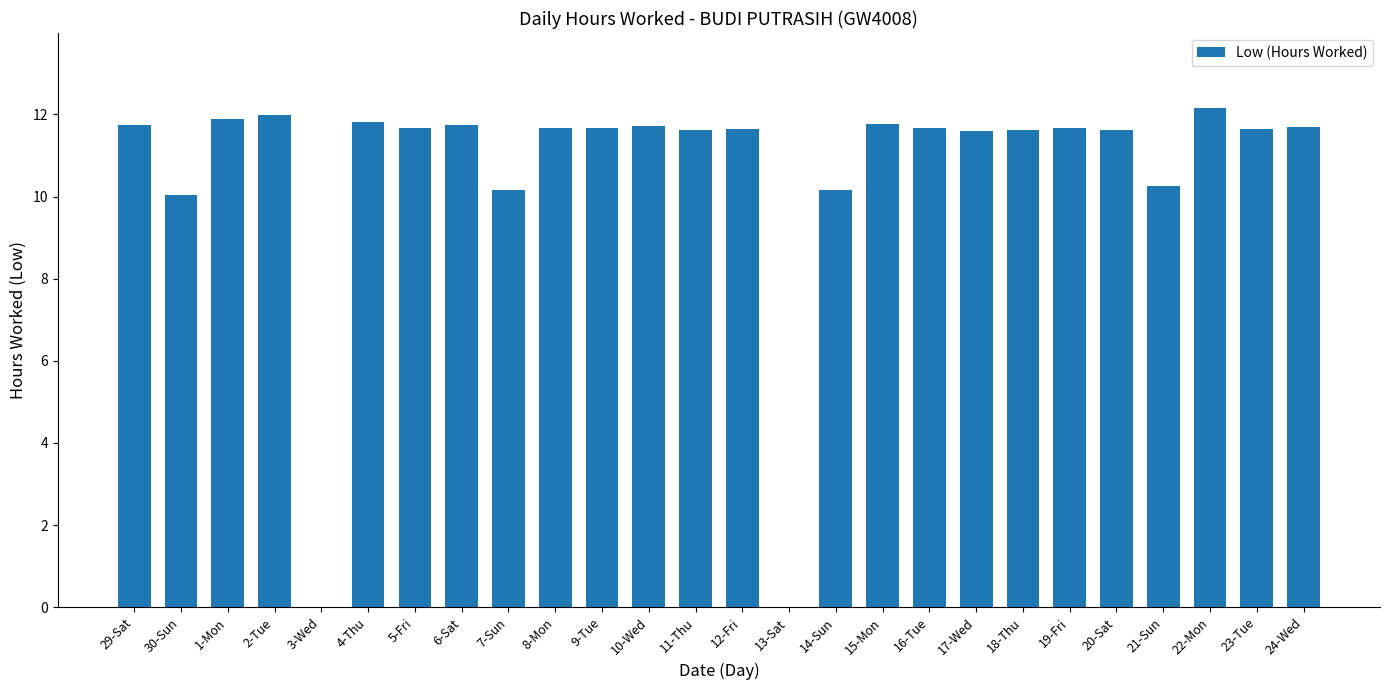

What is the sum of all values?

275.3